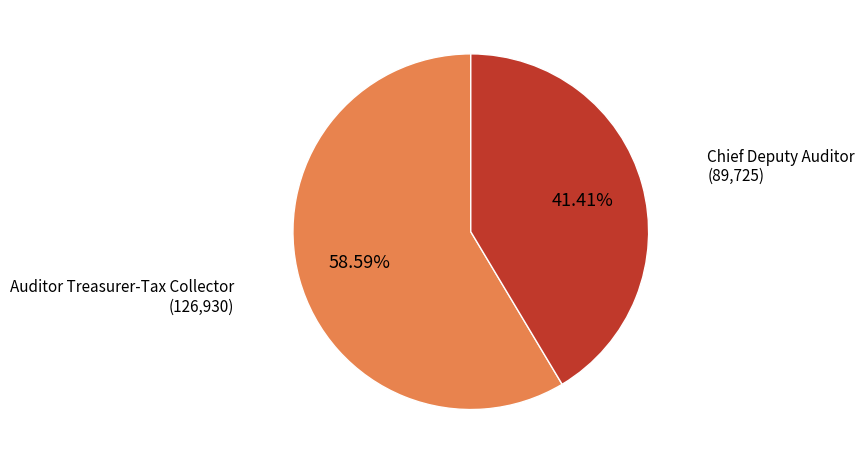

To the nearest percent, what is the difference between the largest and smallest slice percentages?

17%